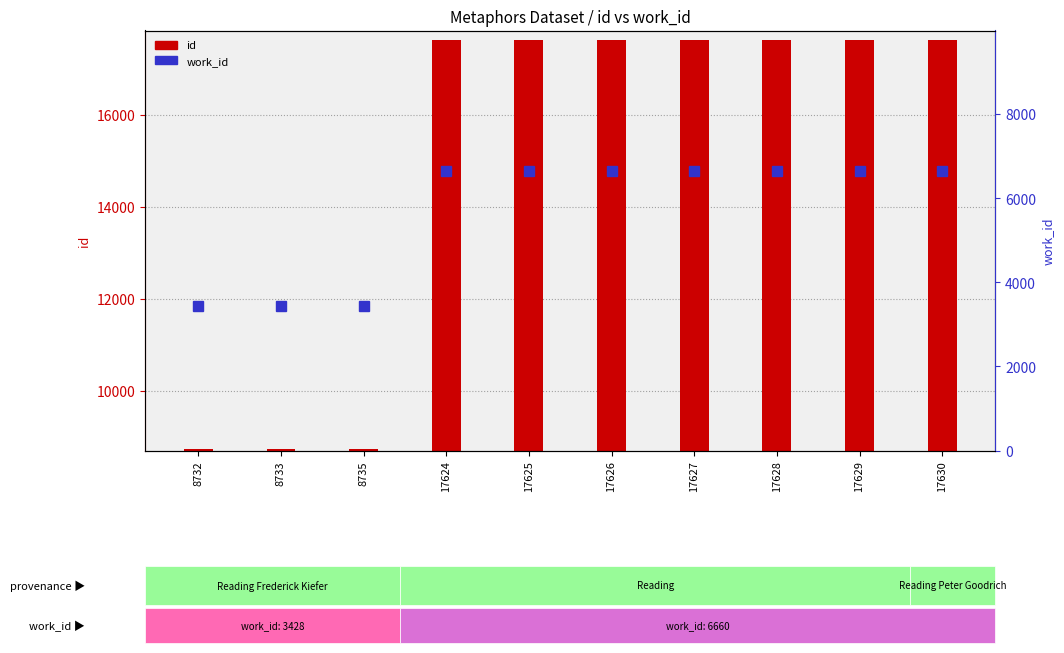

Which series has the widest spread of values?

id